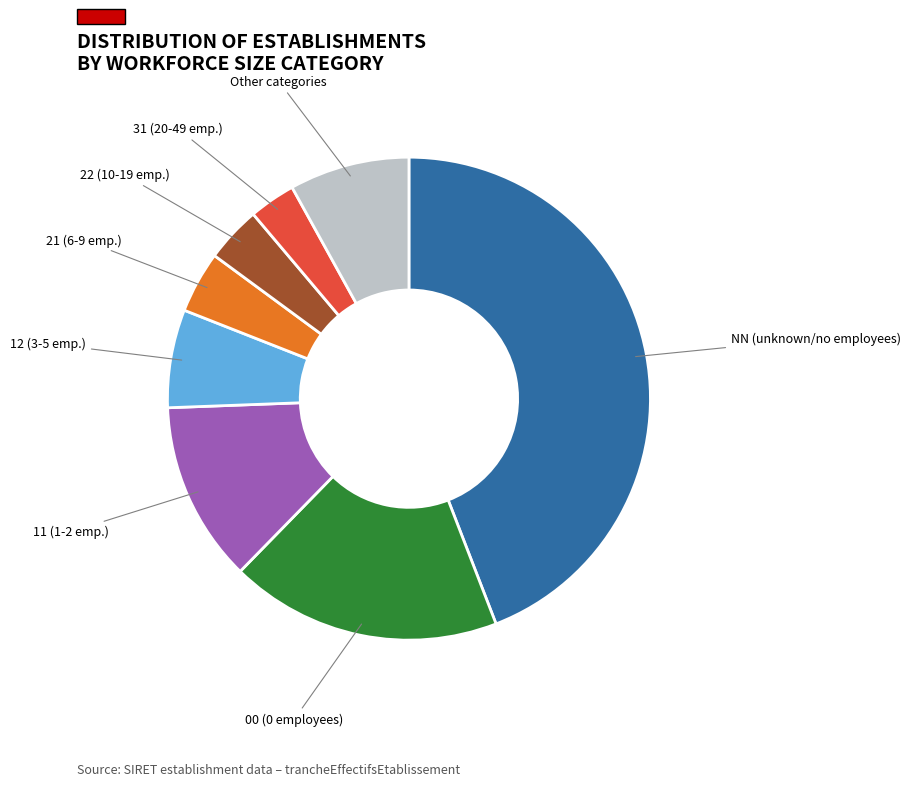

Is there any slice that represents more than half of the pie?

No